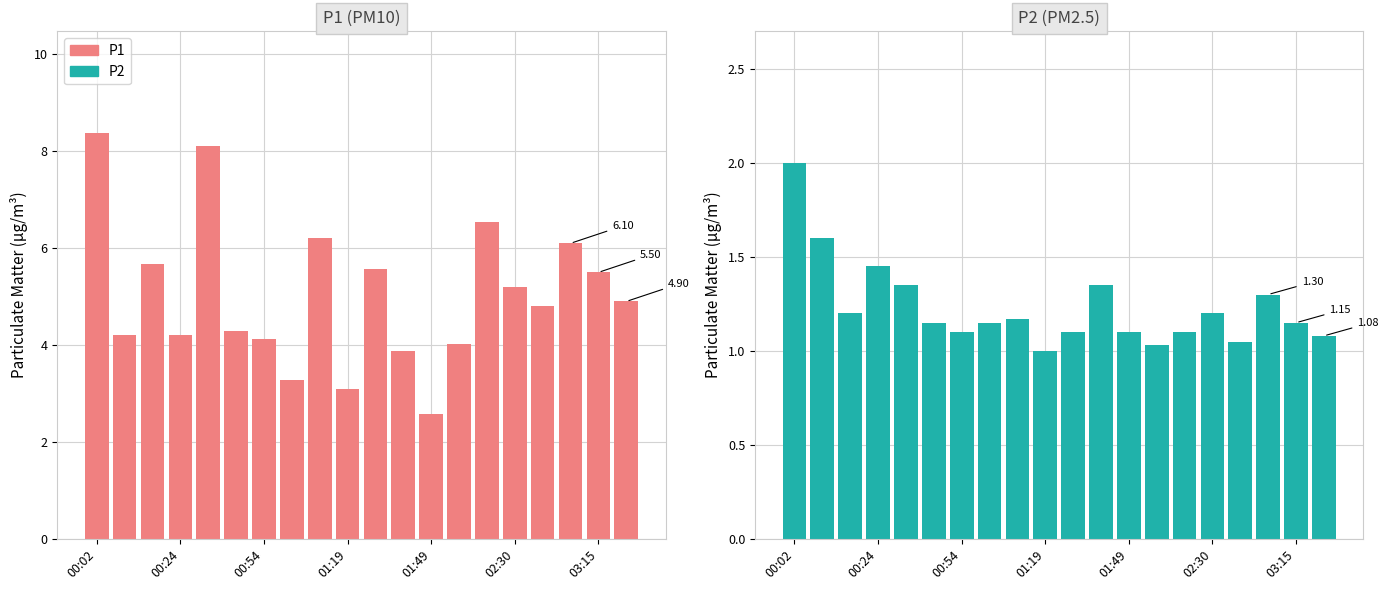

Does the chart contain stacked bars?

No